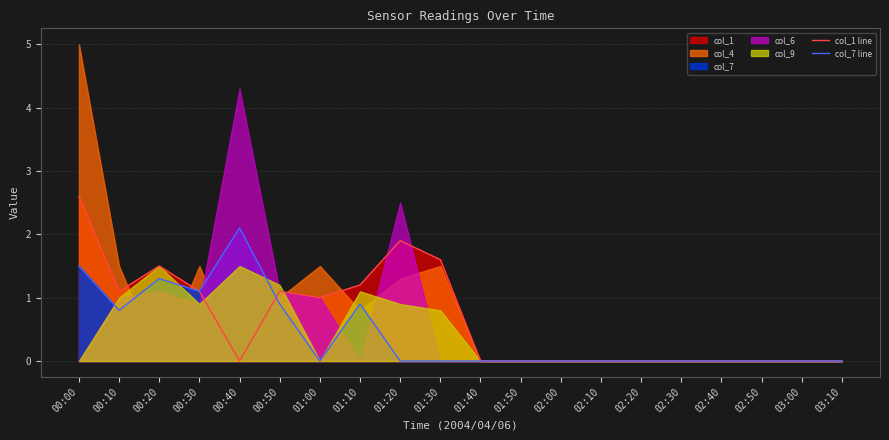

What is the label of the 15th point from the right?

00:50